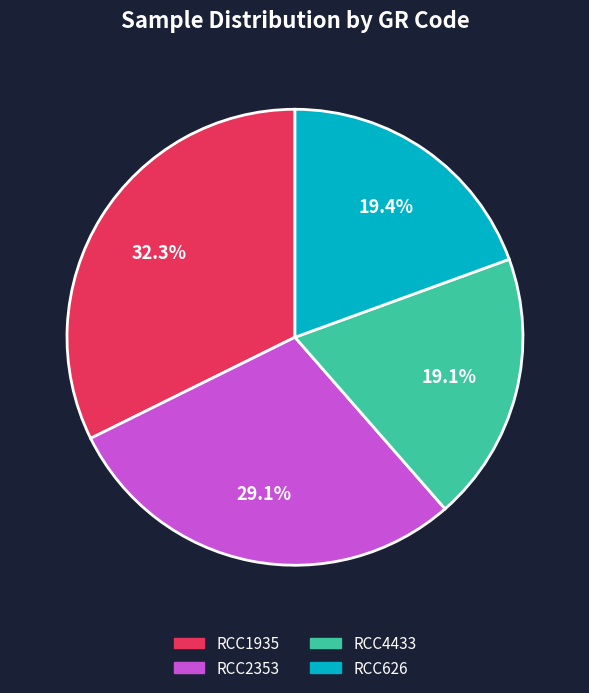

What percentage do RCC2353 and RCC4433 together represent?

48.2%